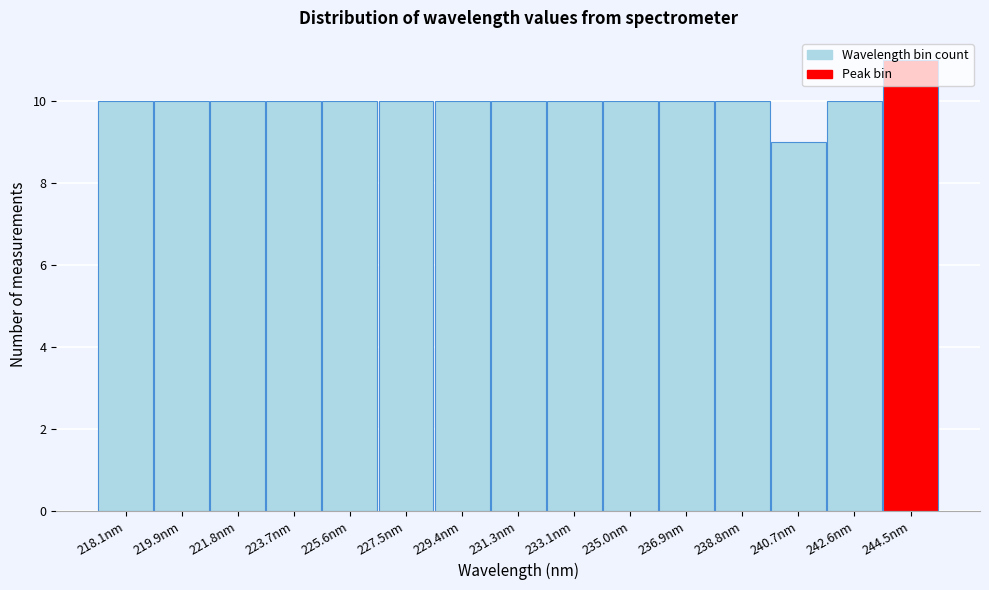

What is the label of the 6th bar from the right?

235.0nm